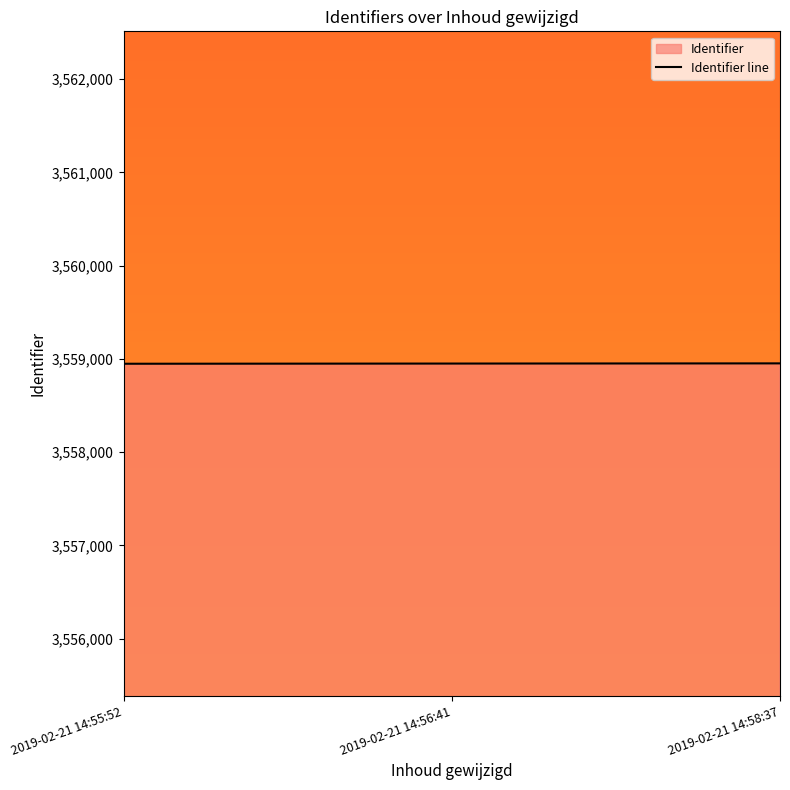

What is the label of the 3rd point from the left?

2019-02-21 14:58:37